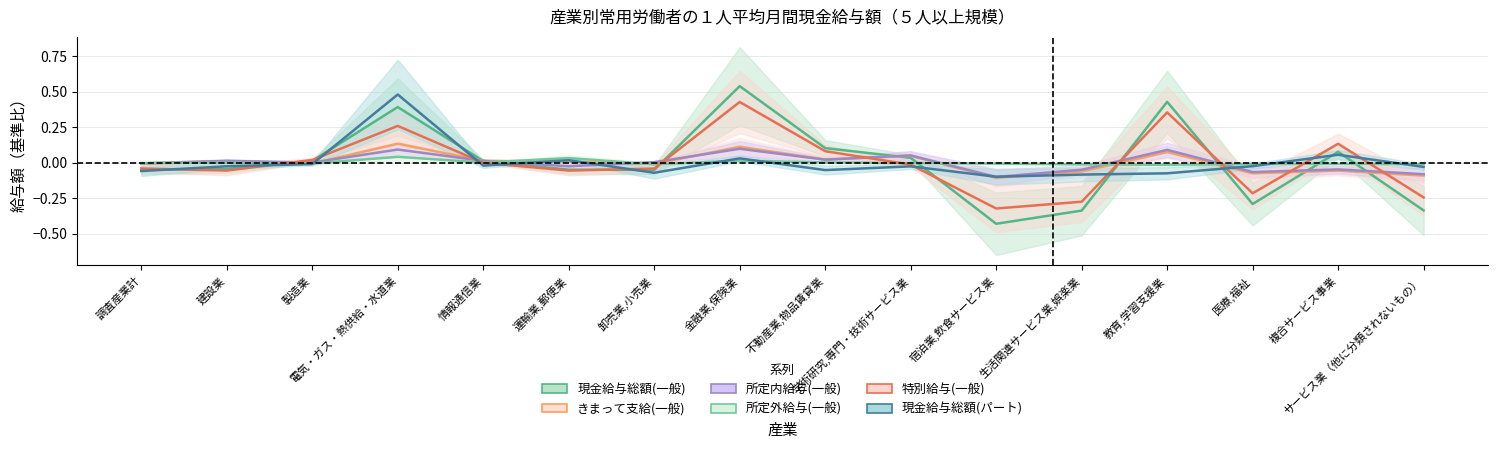

At which category does 現金給与総額(一般) reach its first local peak?

電気・ガス・熱供給・水道業